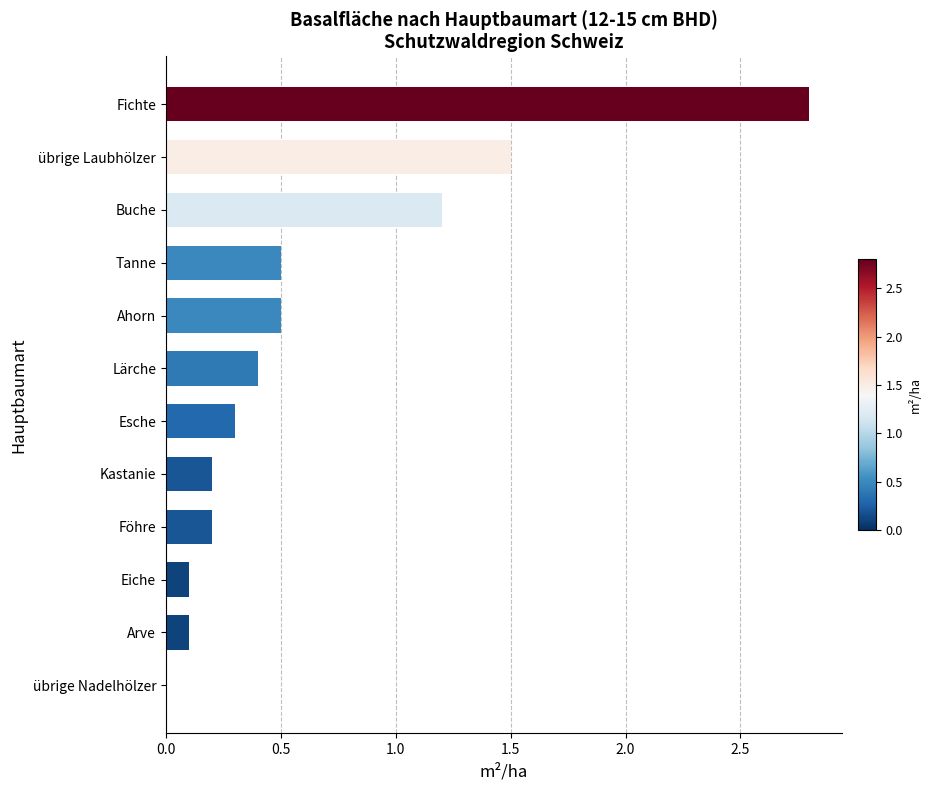

The value at Föhre is 0.3. True or false?

False